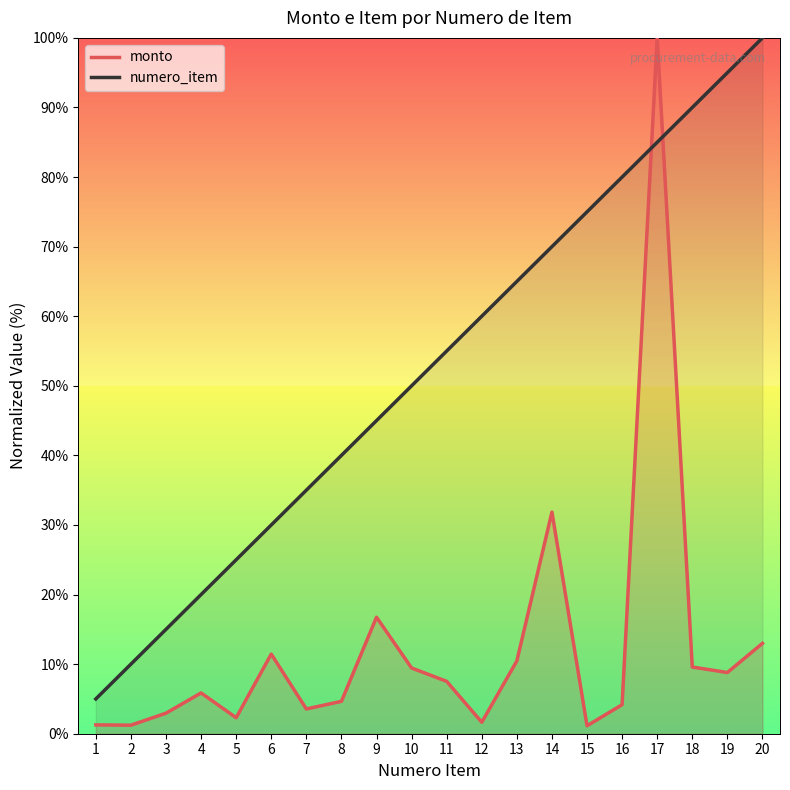

At which label is monto closest to 50?

14